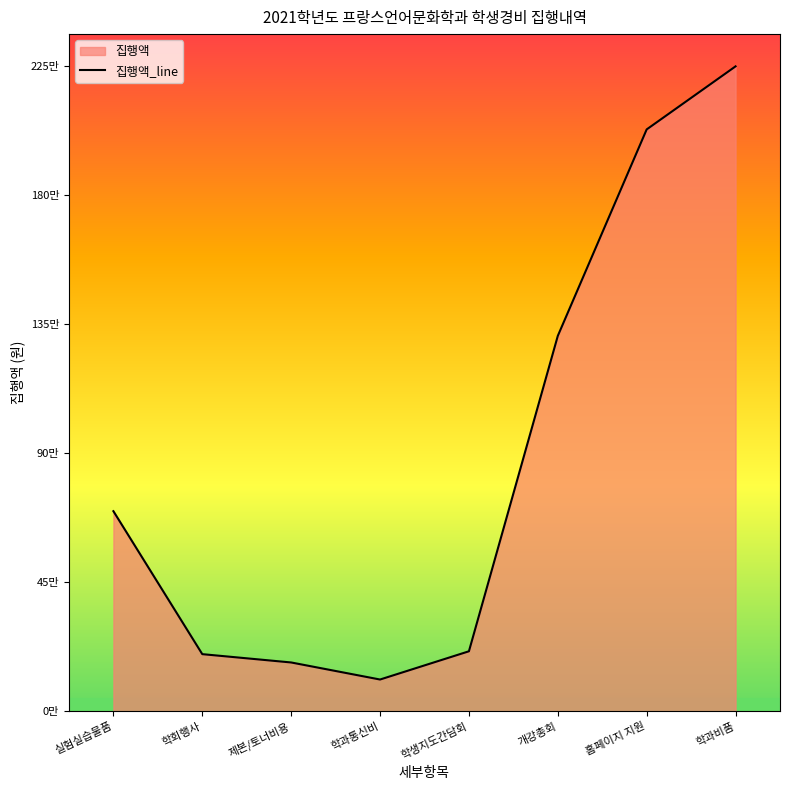

How many points are lower than both their immediate neighbors (excluding endpoints)?

1